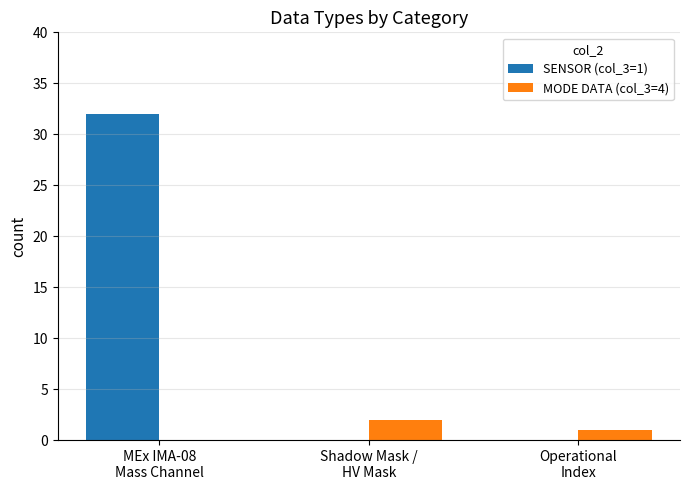

What is the sum of all MODE DATA (col_3=4) values?

3